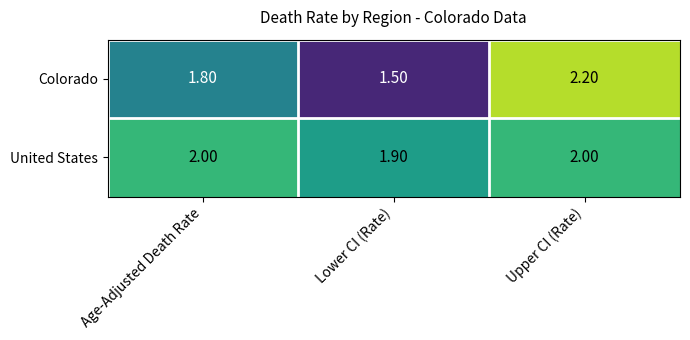

How many data points does each series have?

3